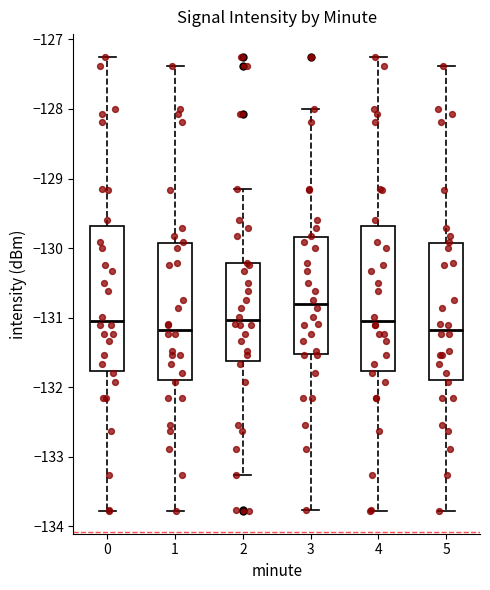

Which box's median line is the highest?

3